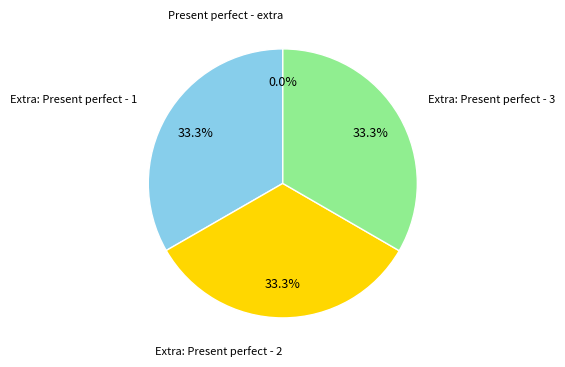

Is there a majority slice in this chart?

No